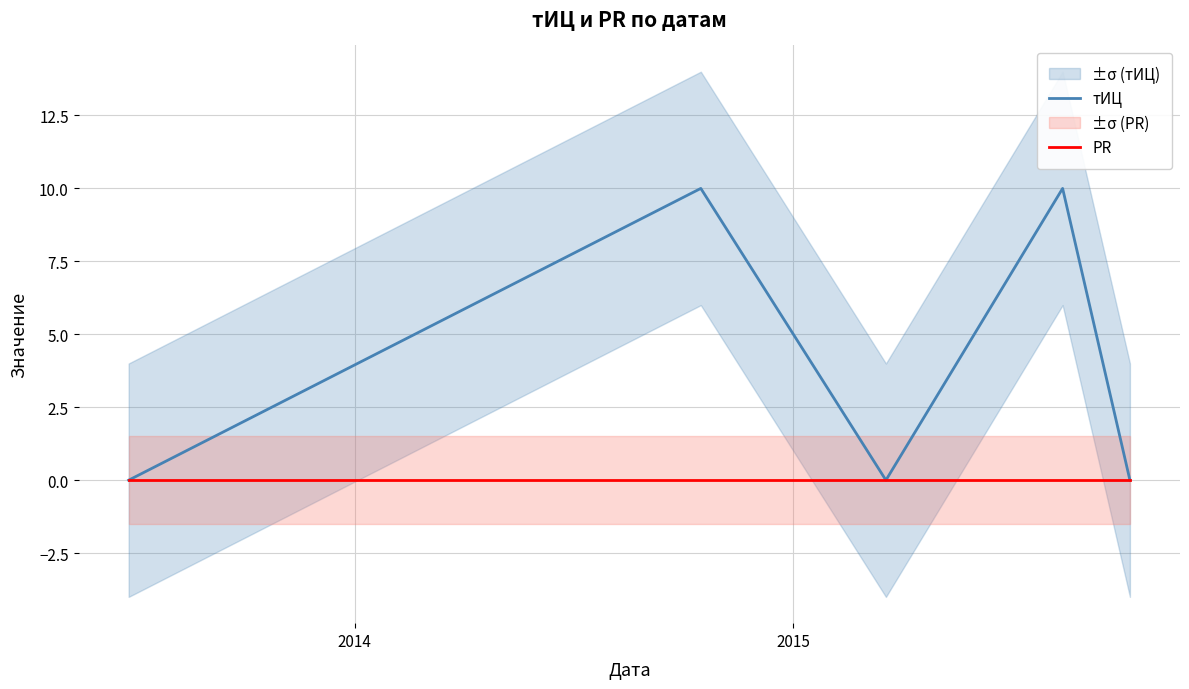

True or false: тИЦ and PR intersect in this chart.

False